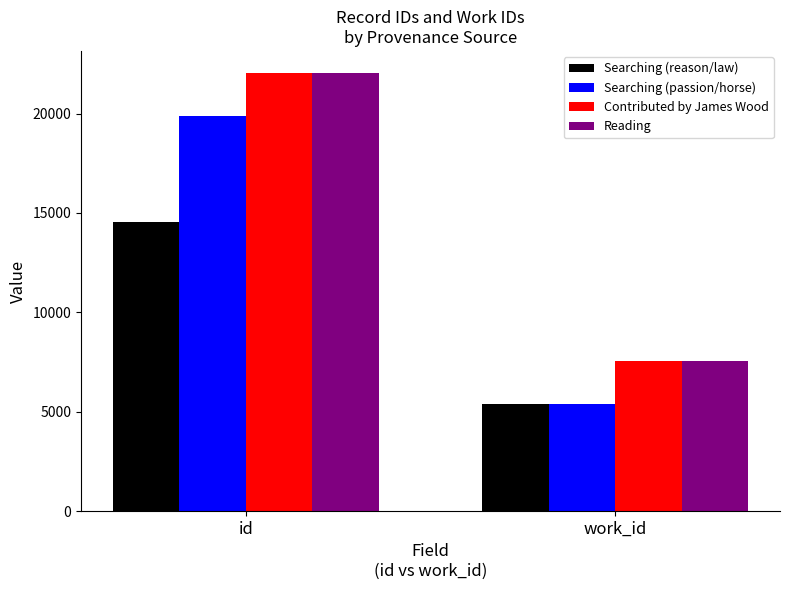

The Contributed by James Wood series shows 7566 at work_id. True or false?

True